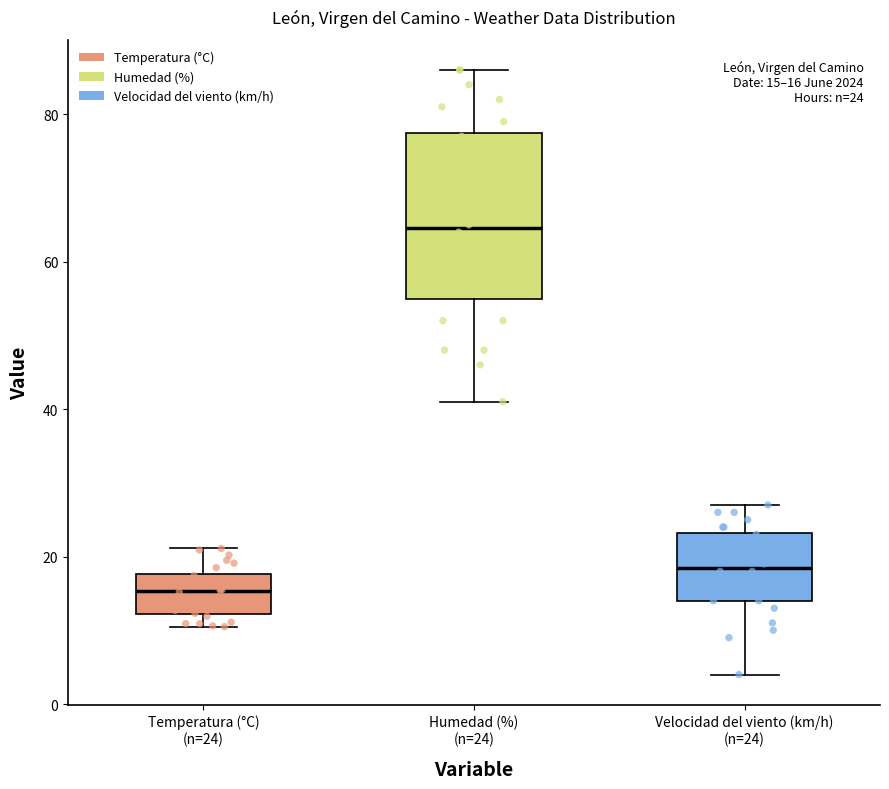

Which box is the tallest, from its lower edge to its upper edge?

Humedad (%) (n=24)